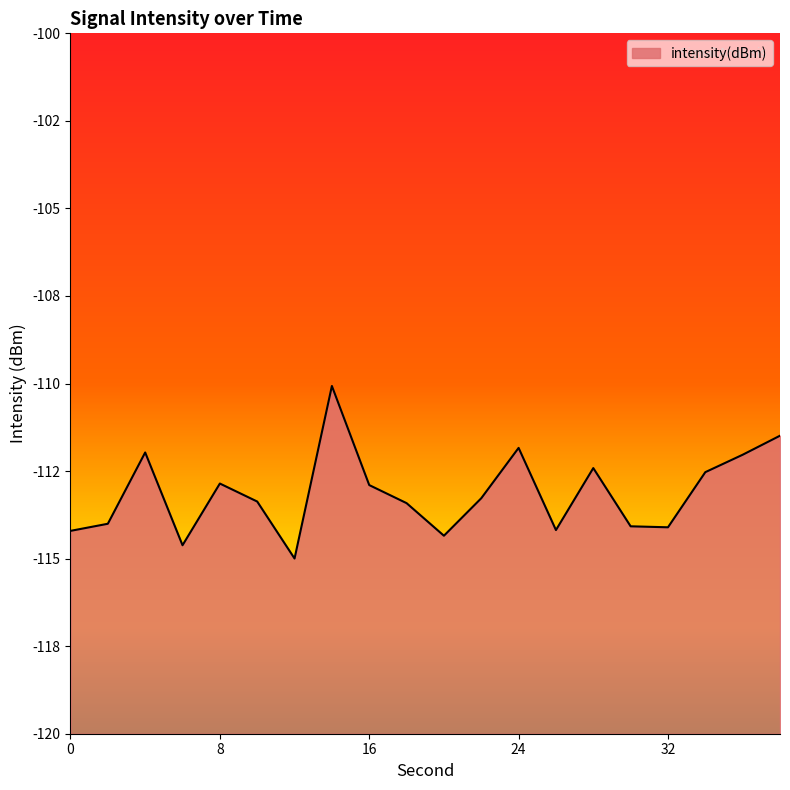

How many series are shown in this chart?

1